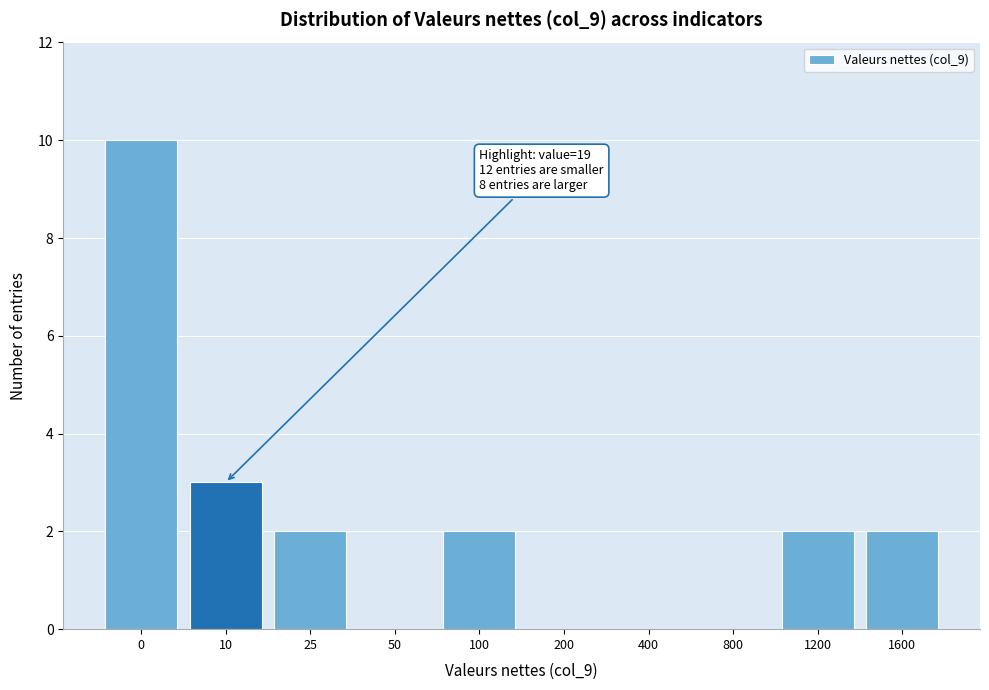

Reading left to right, list all the values displayed in this chart.

0=10	10=3	25=2	50=0	100=2	200=0	400=0	800=0	1200=2	1600=2